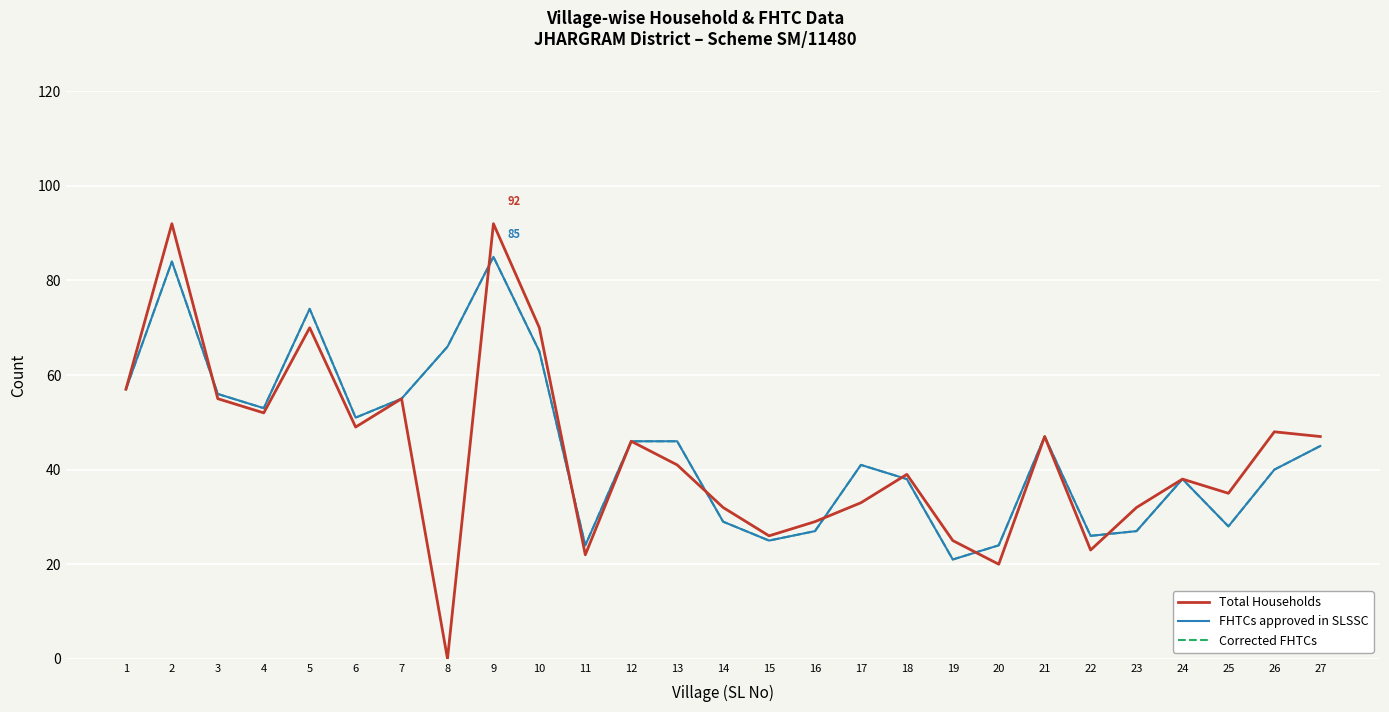

In Total Households, how many points are lower than both neighbors (excluding endpoints)?

8